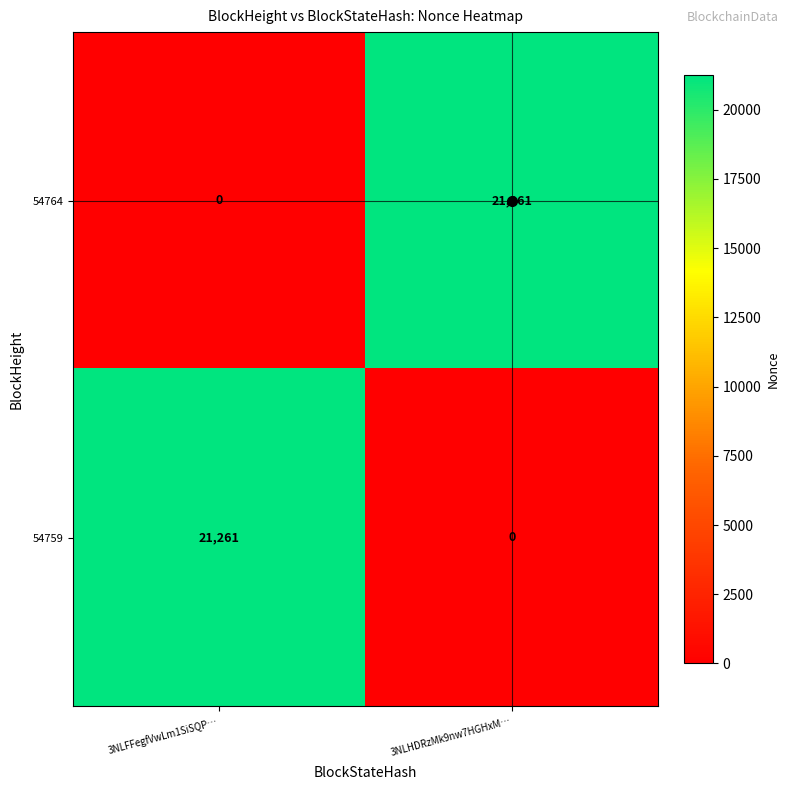

At 3NLHDRzMk9nw7HGHxM…, list the series in order from smallest to largest.

54759, 54764